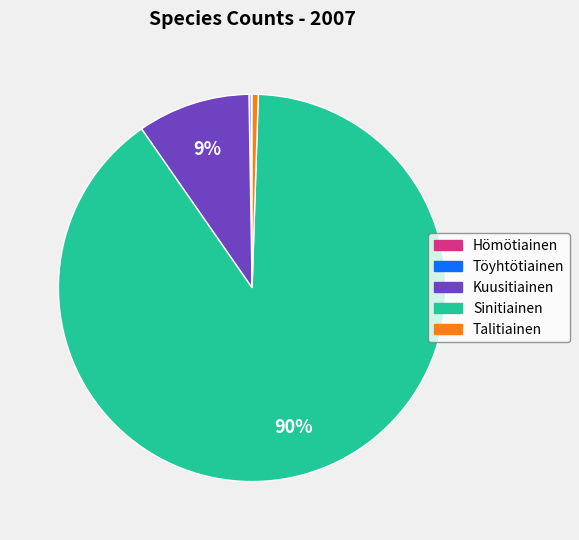

Which category accounts for the majority?

Sinitiainen